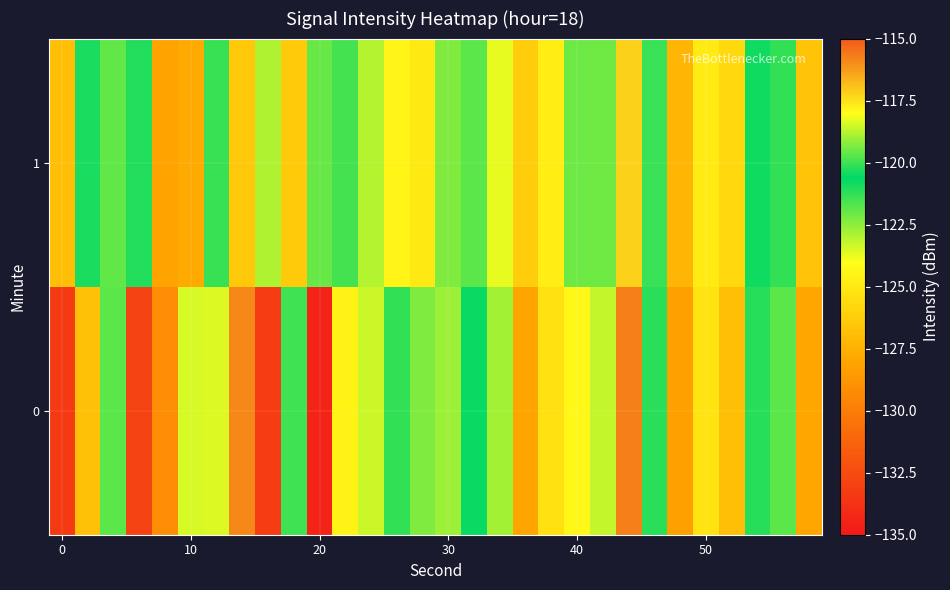

List the series in order of their peak value, lowest first.

1, 0